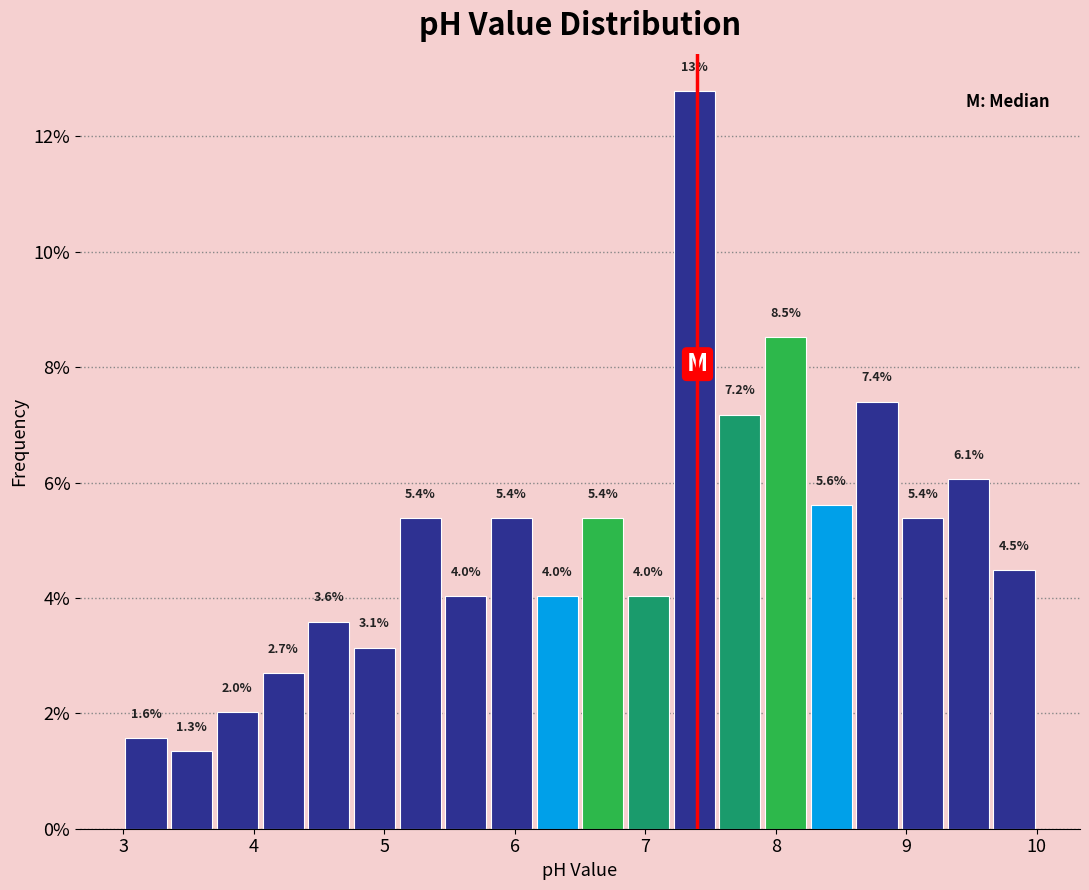

Around what value on the x-axis is the tallest bar? Give the approximate position of its centre, as read against the axis.

7.4